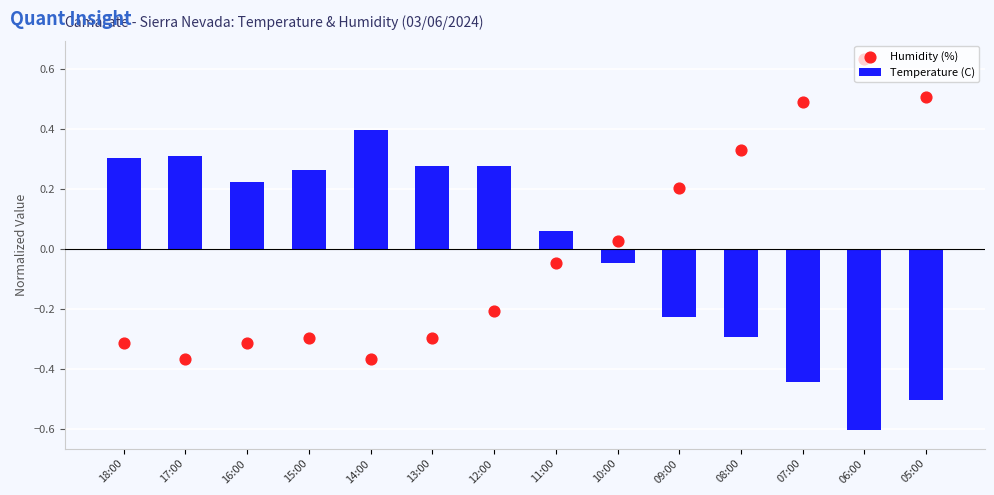

At which category is the sum across all series the highest?

12:00